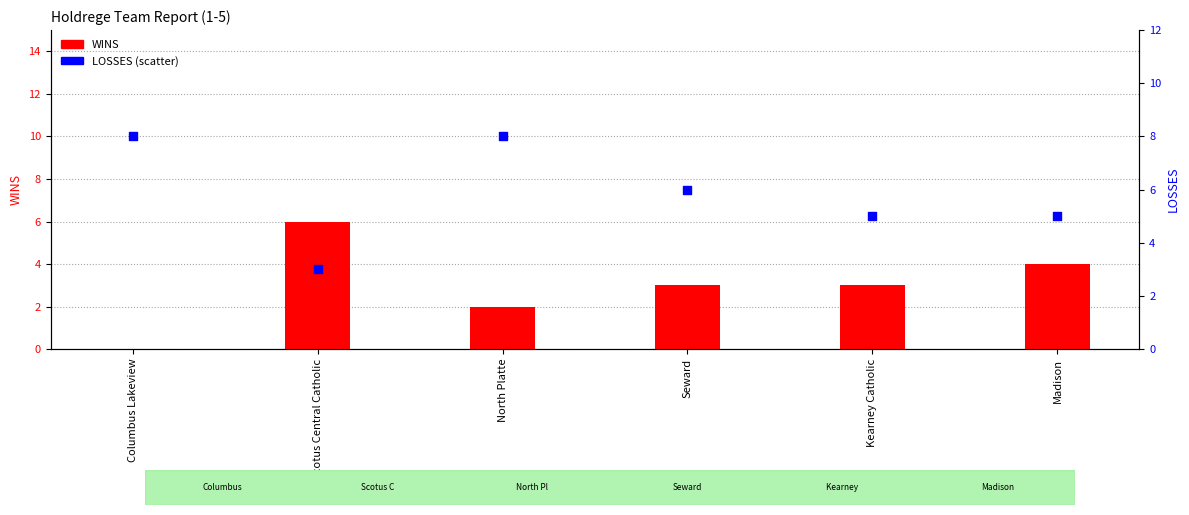

Which series reaches the minimum Y coordinate?

WINS